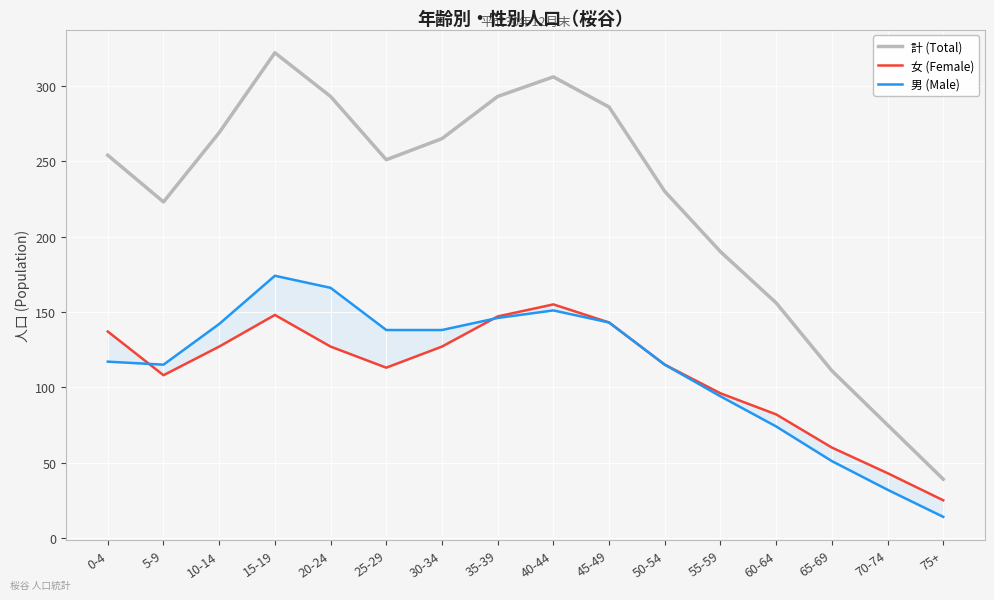

True or false: 女 (Female) has a value of 45 at 35-39.

False